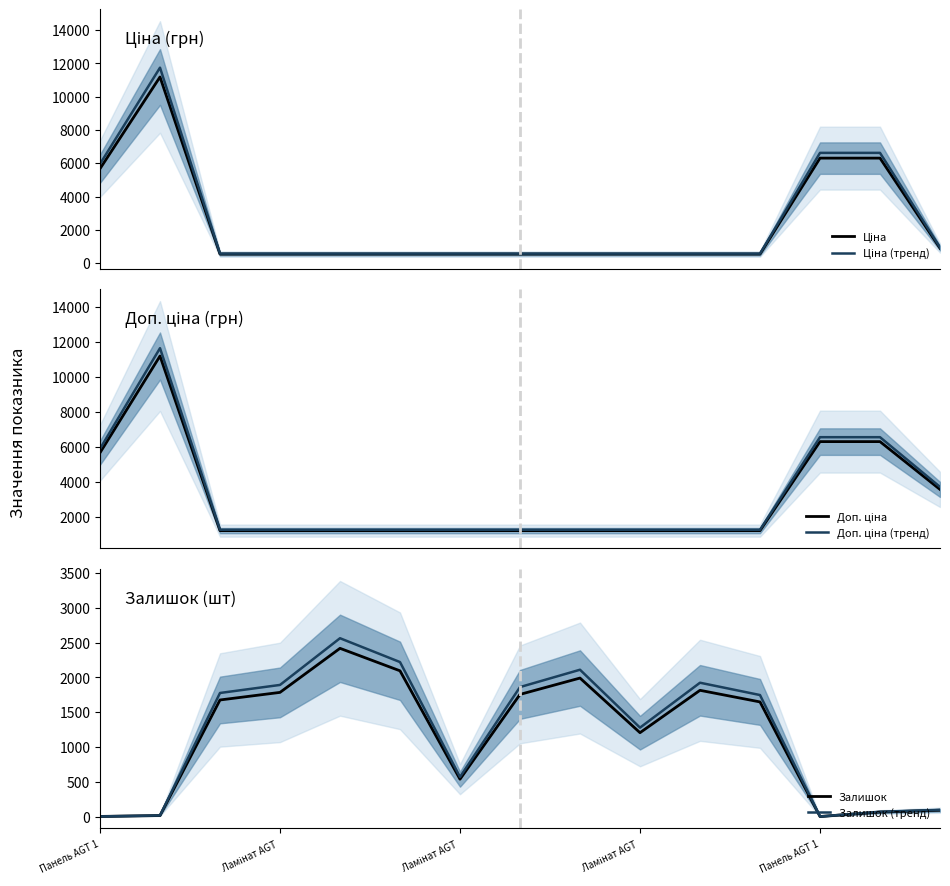

True or false: Доп. ціна (тренд) and Ціна (тренд) cross at least once.

True